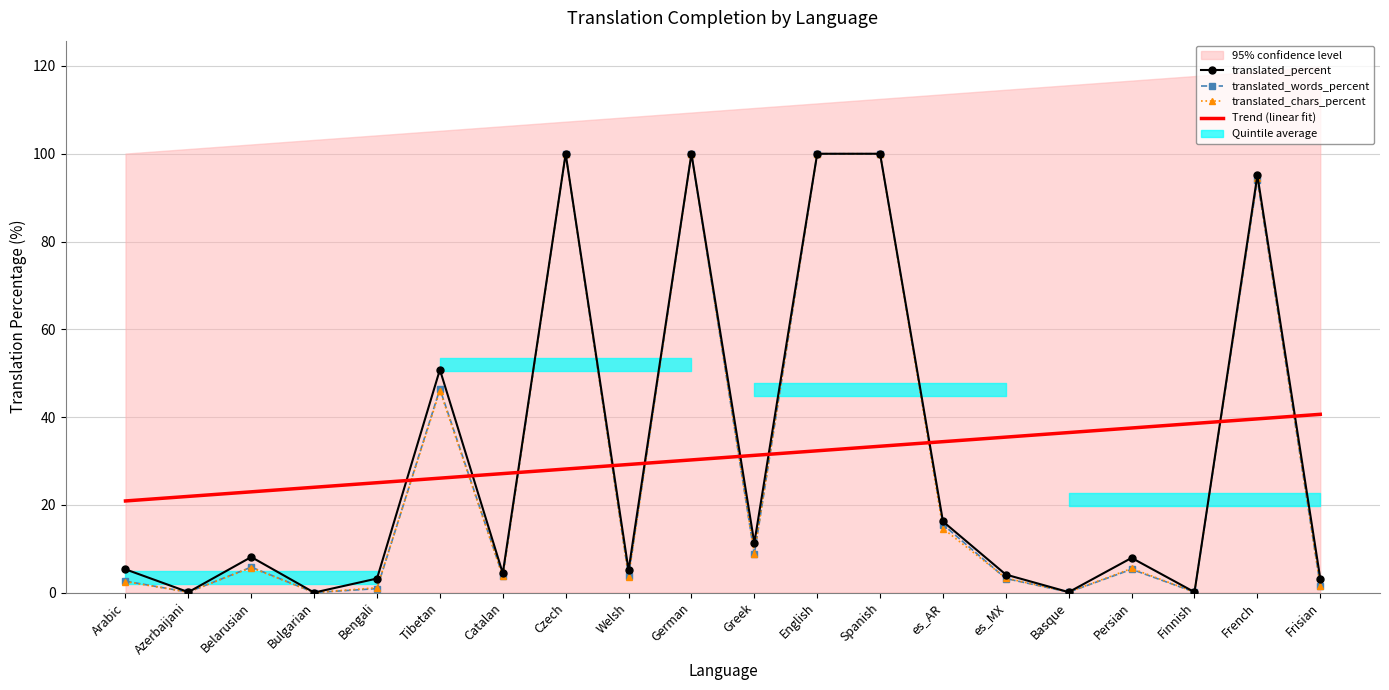

Where is the first local minimum for translated_words_percent?

Azerbaijani